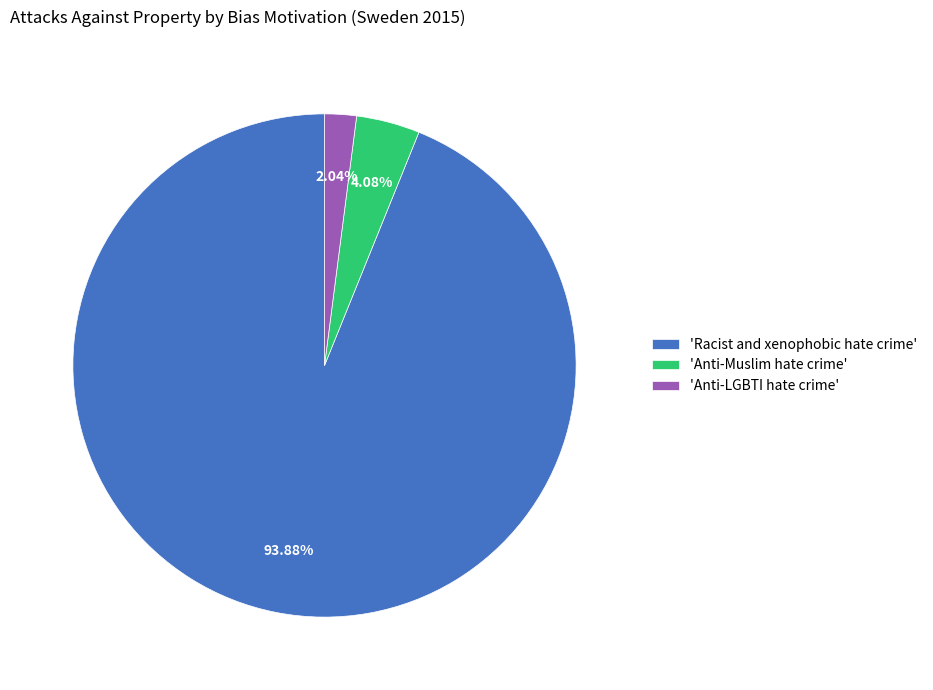

Which category has the biggest portion of the pie?

'Racist and xenophobic hate crime'